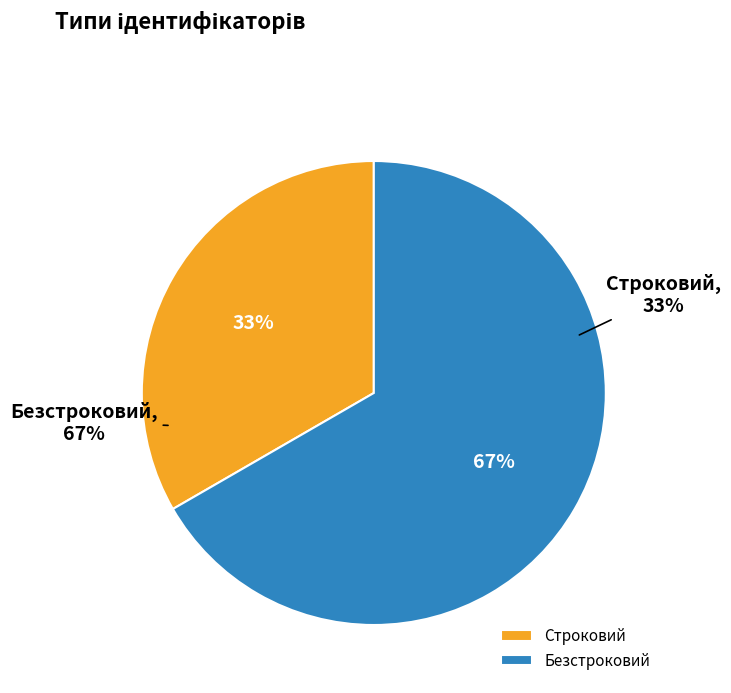

To the nearest percent, what is the difference between the largest and smallest slice percentages?

33%